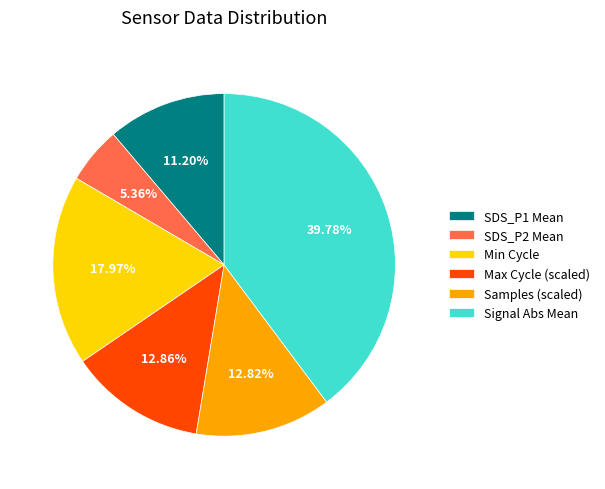

Between SDS_P2 Mean and SDS_P1 Mean, which is larger?

SDS_P1 Mean